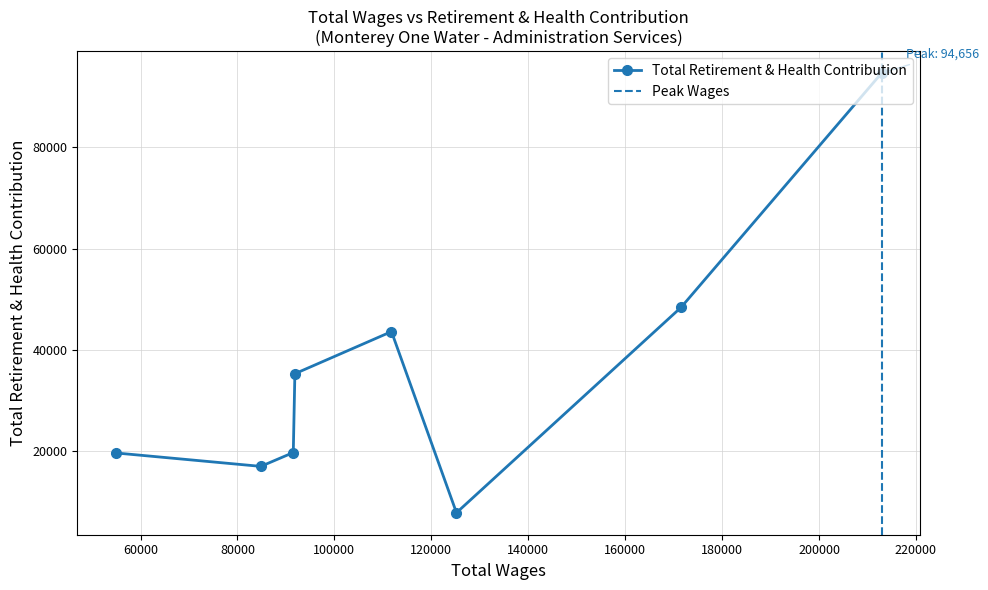

How many data points does each series have?

8